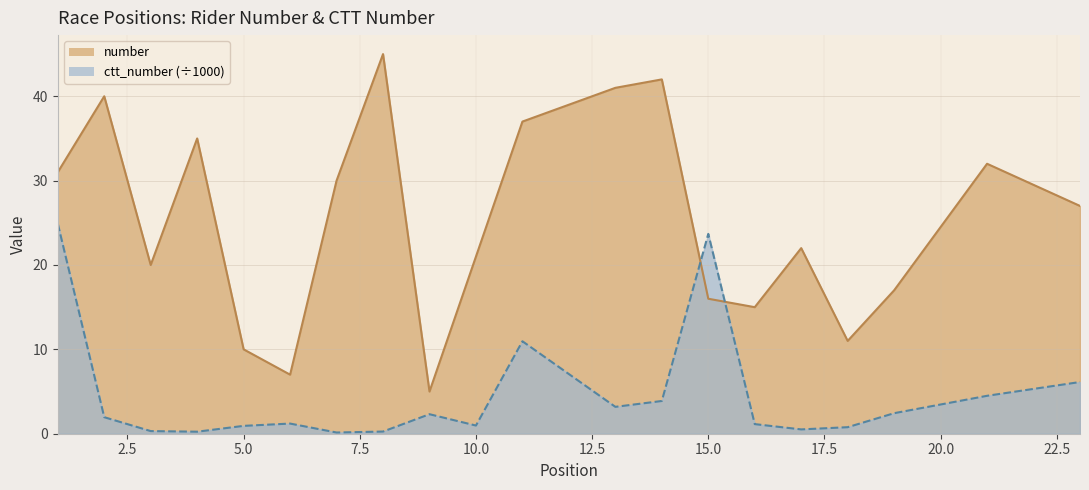

At which category does ctt_number reach its first local peak?

6